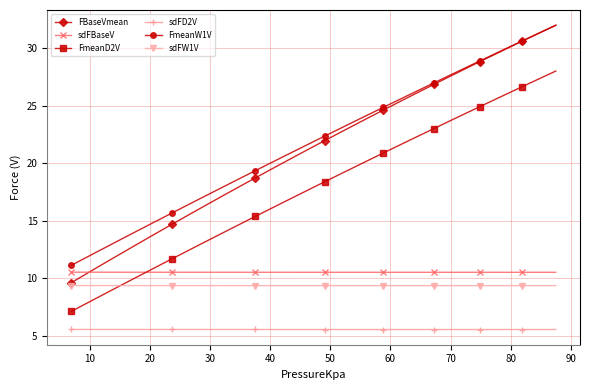

What is the greatest value displayed?

32.0